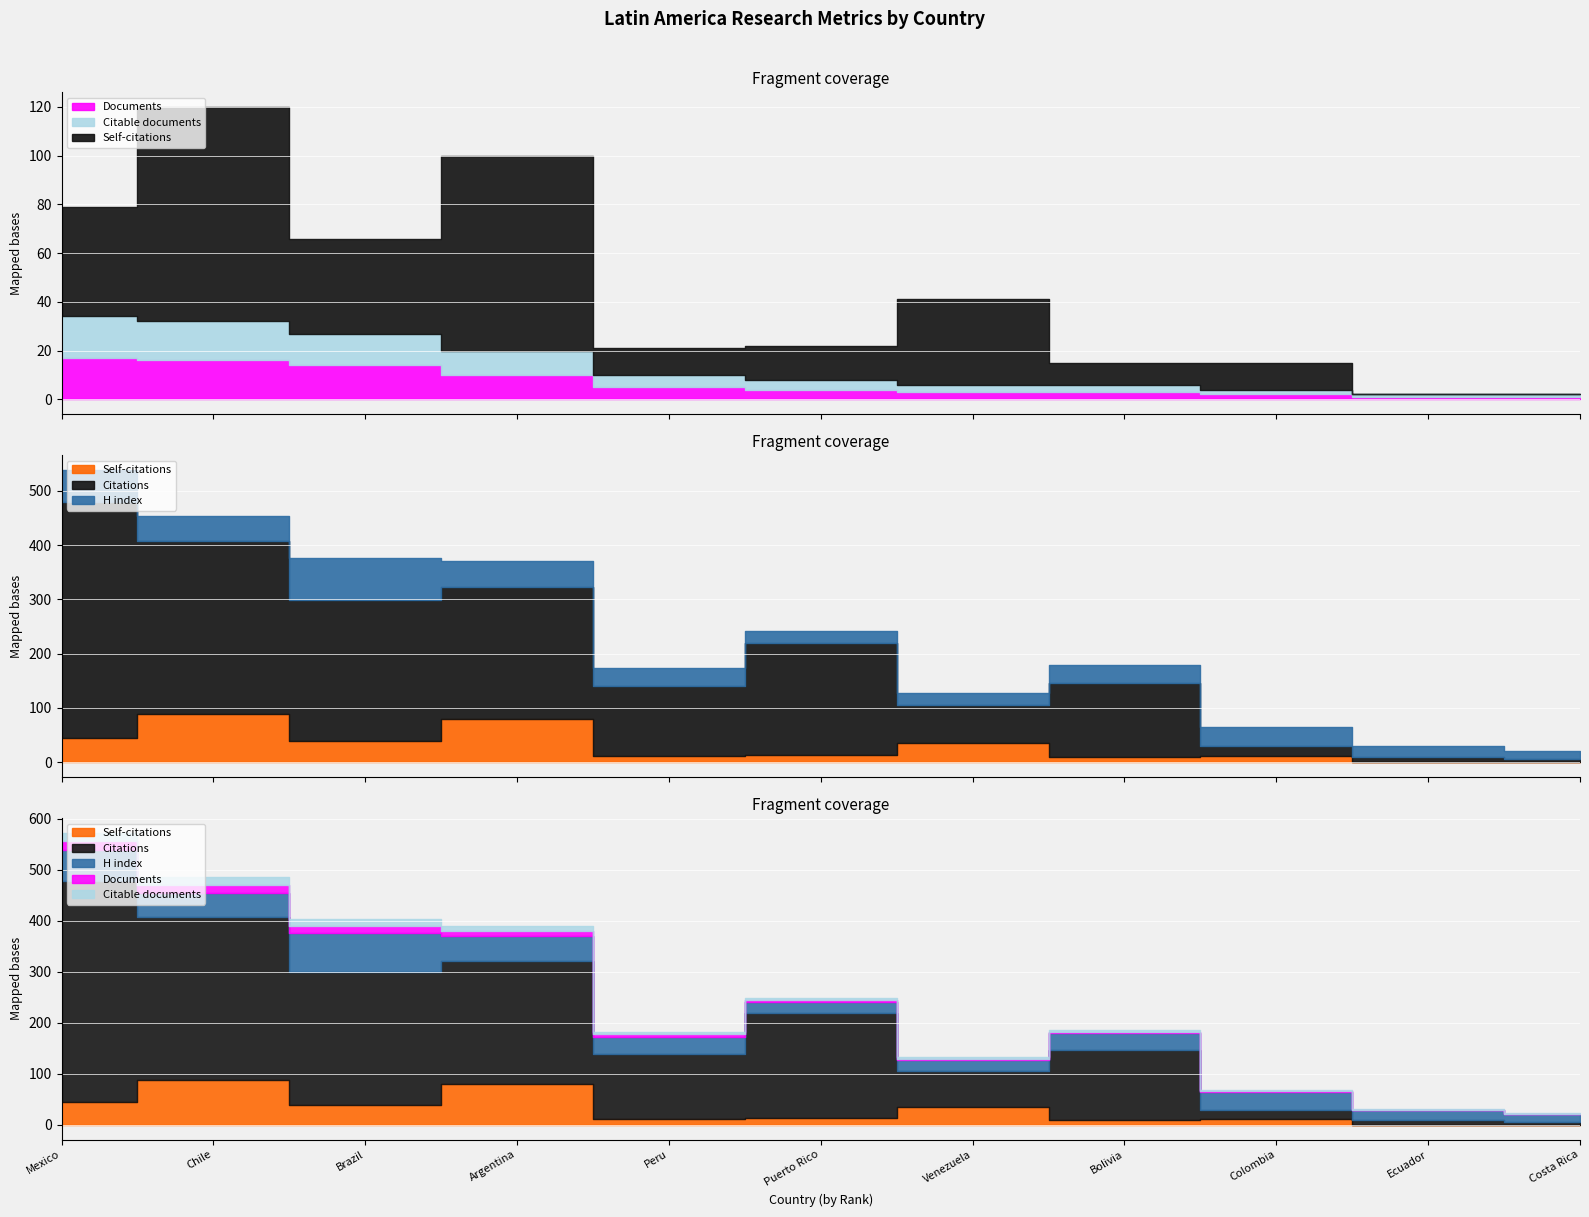

What is the sum of all H index values?

413